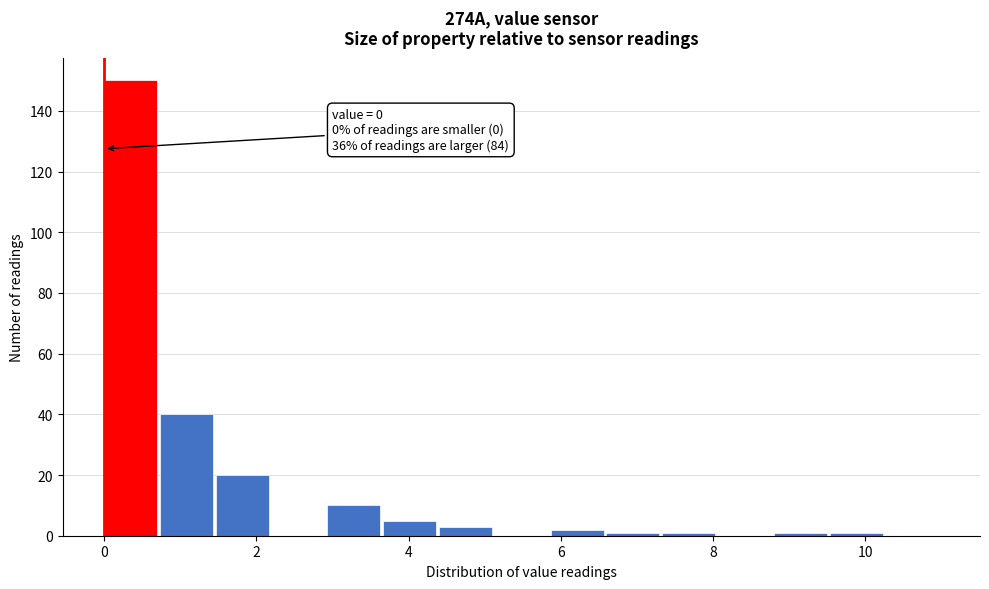

Read against the x-axis, roughly where is the centre of the tallest bar?

0.4